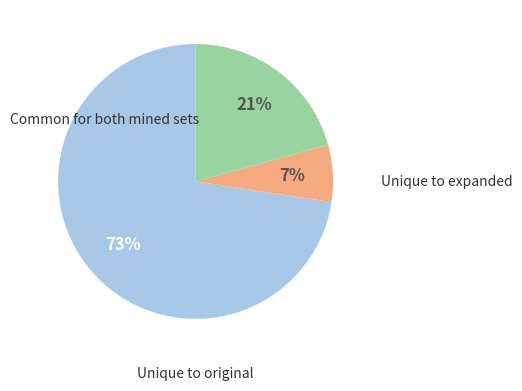

To the nearest percent, what is the average slice percentage?

33%